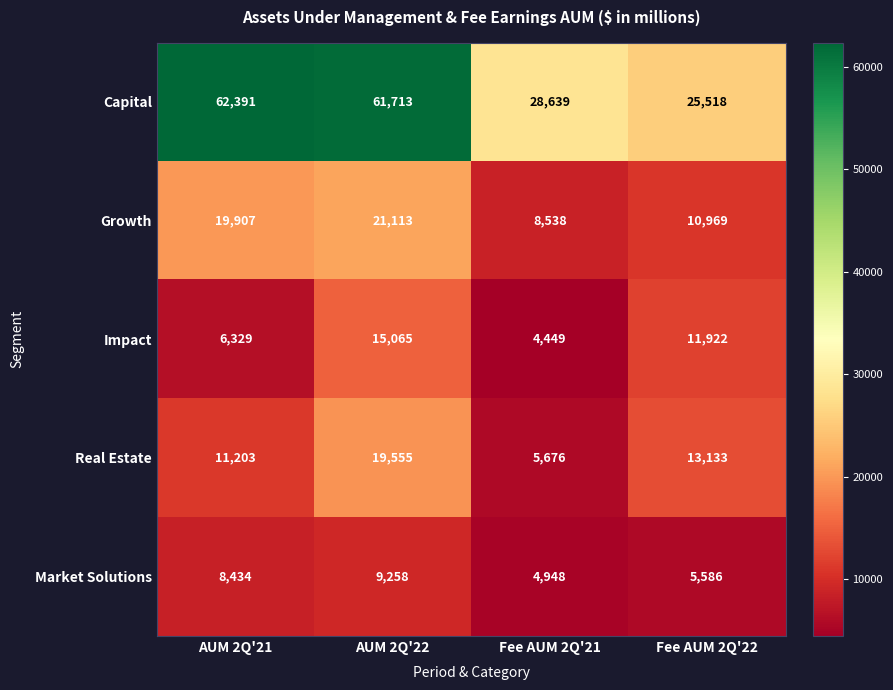

The Capital series shows 62391 at AUM 2Q'21. True or false?

True